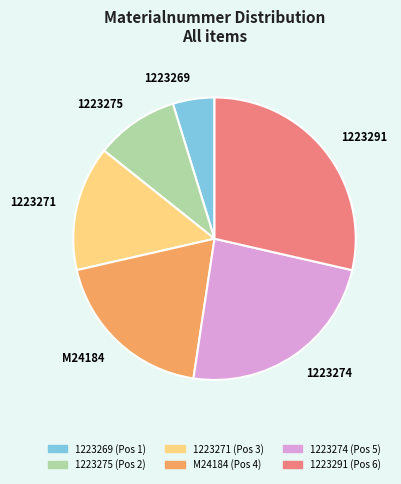

Does 1223271 represent more than half of the total?

No